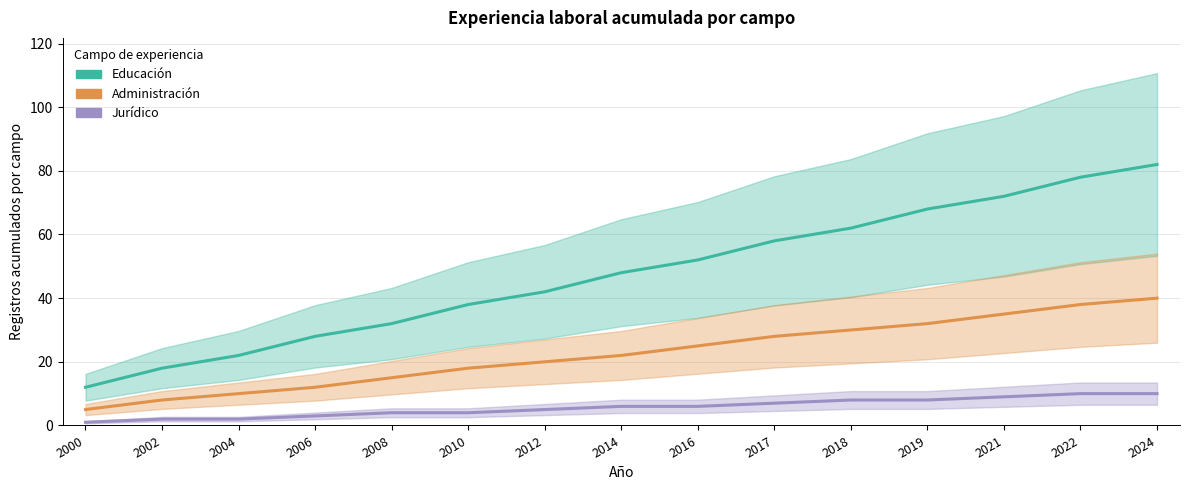

Rank the series at 2018 from lowest to highest value.

Jurídico, Administración, Educación